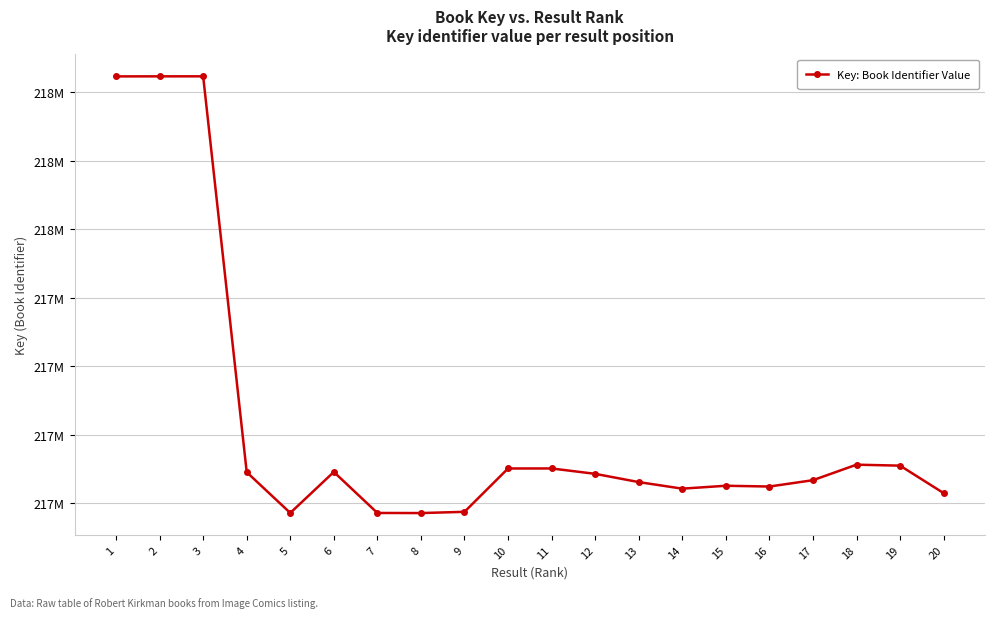

Rank the categories by value from lowest to highest.

8, 7, 5, 9, 20, 14, 16, 15, 13, 17, 12, 4, 6, 10, 11, 19, 18, 1, 2, 3